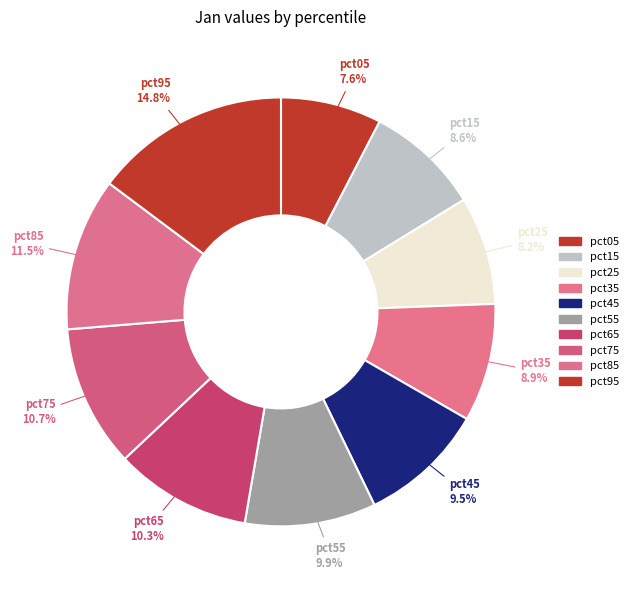

Which has a higher value, pct95 or pct35?

pct95